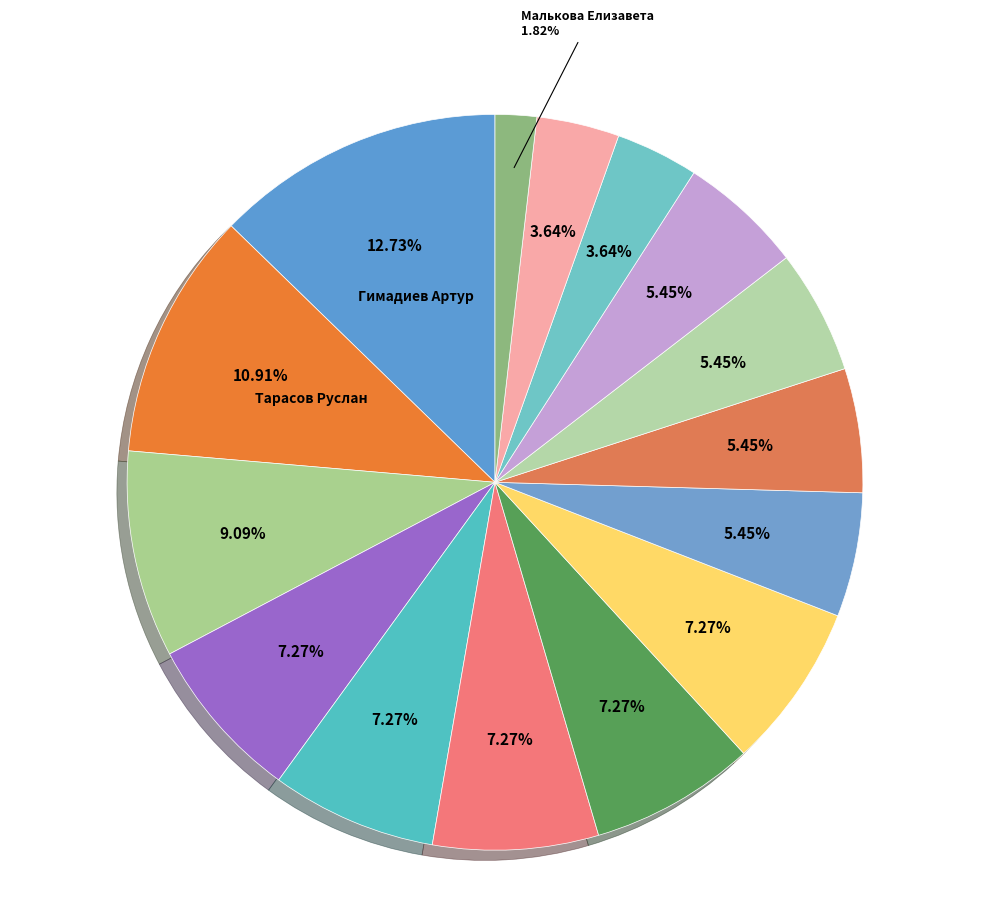

Count the number of slices in the pie.

15